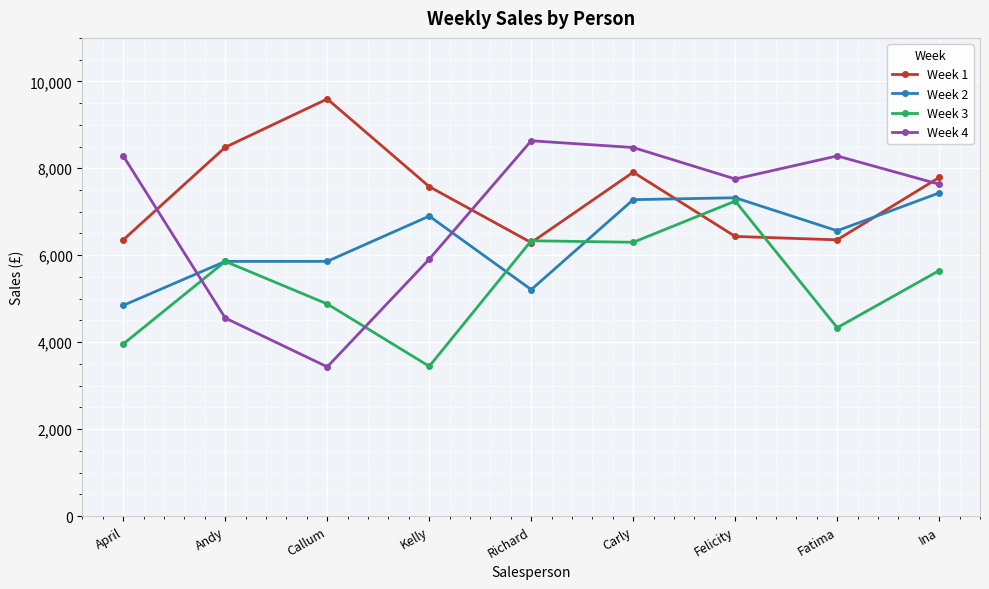

Which series has the largest range (max minus min)?

Week 4